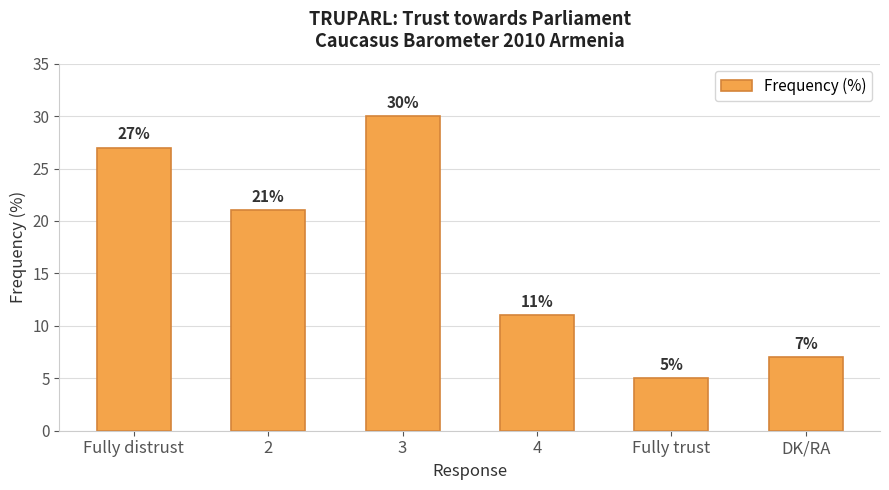

Which category has the highest value across all series?

3